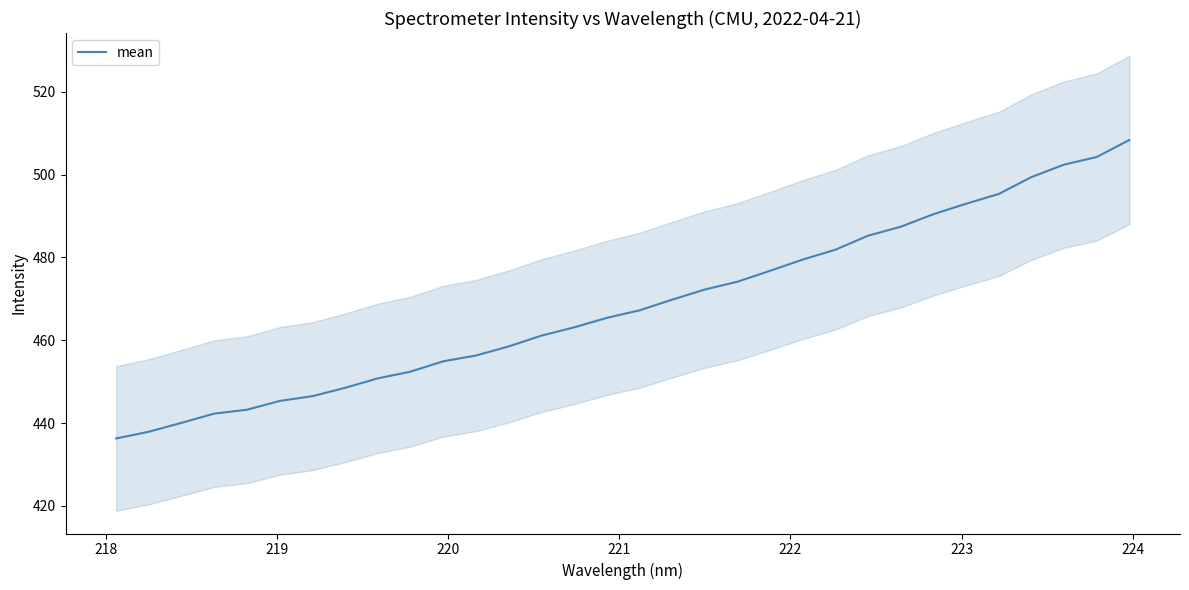

What is the difference between the maximum and minimum values?

72.0